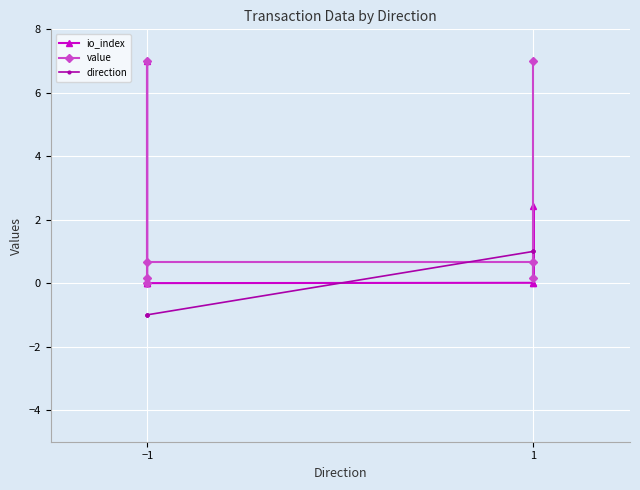

What is the average value of the io_index series?

1.4